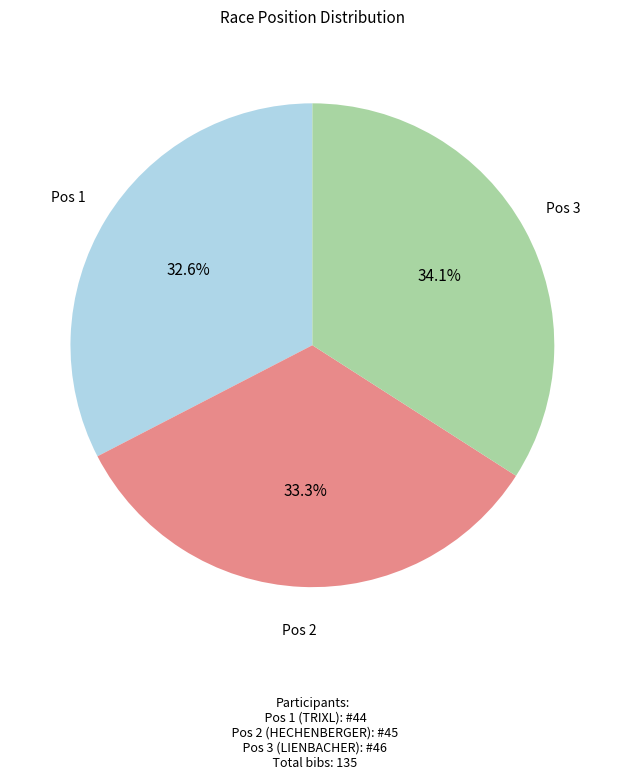

Does any single category account for the majority?

No